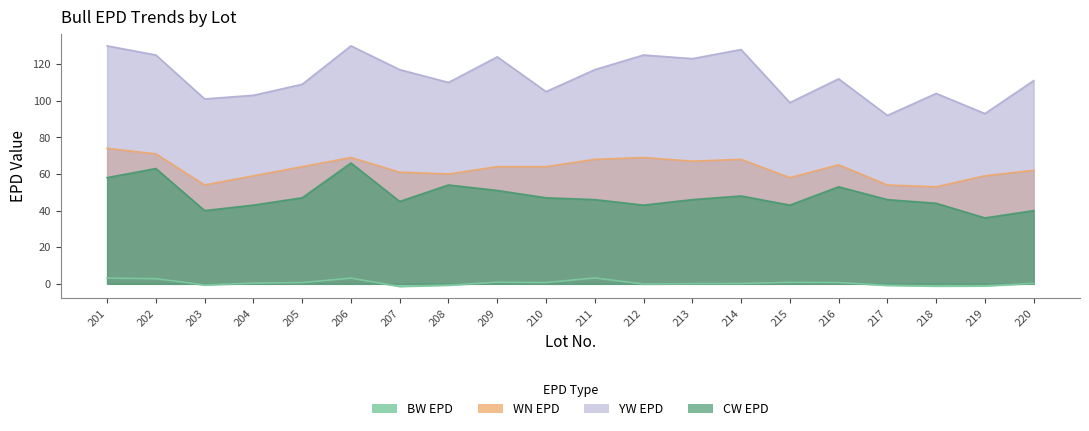

What is the highest value of the BW EPD series?

3.2